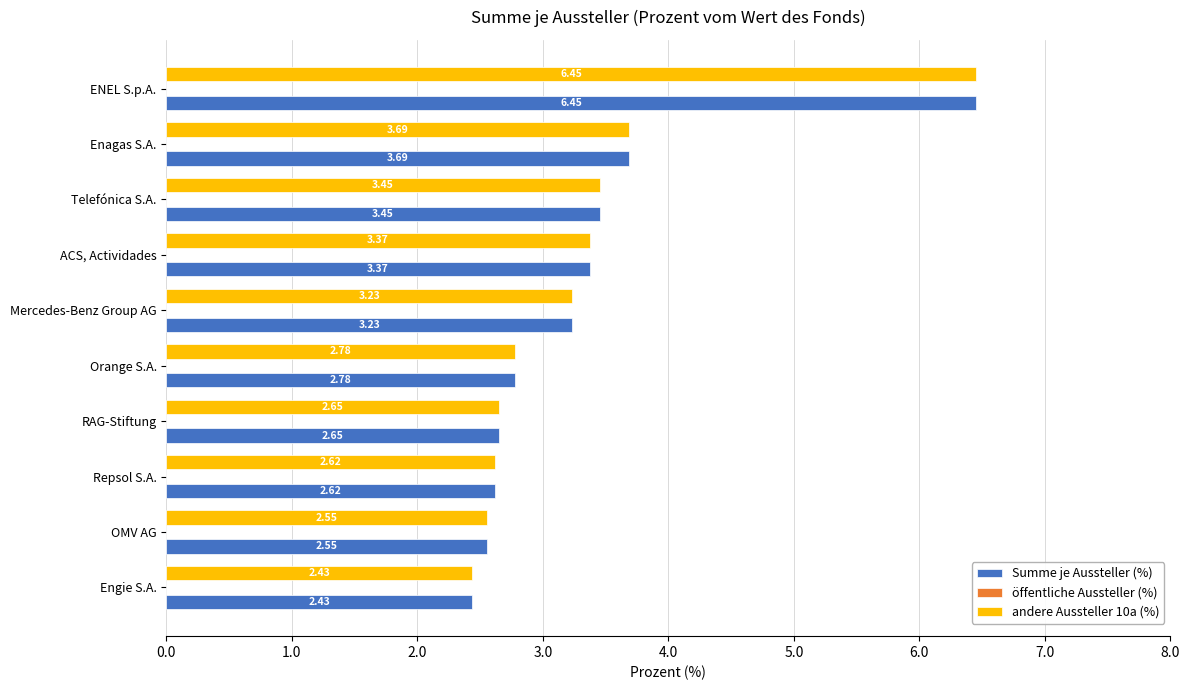

Where is andere Aussteller 10a (%) nearest to the value 4?

Enagas S.A.